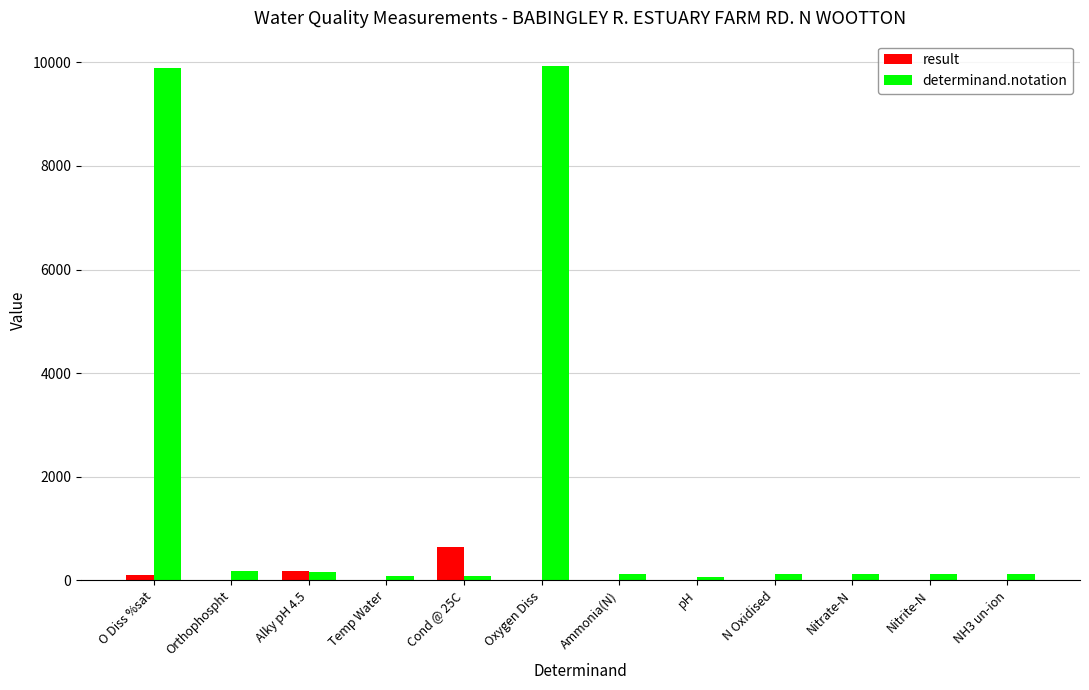

What is the sum of all result values?

954.2